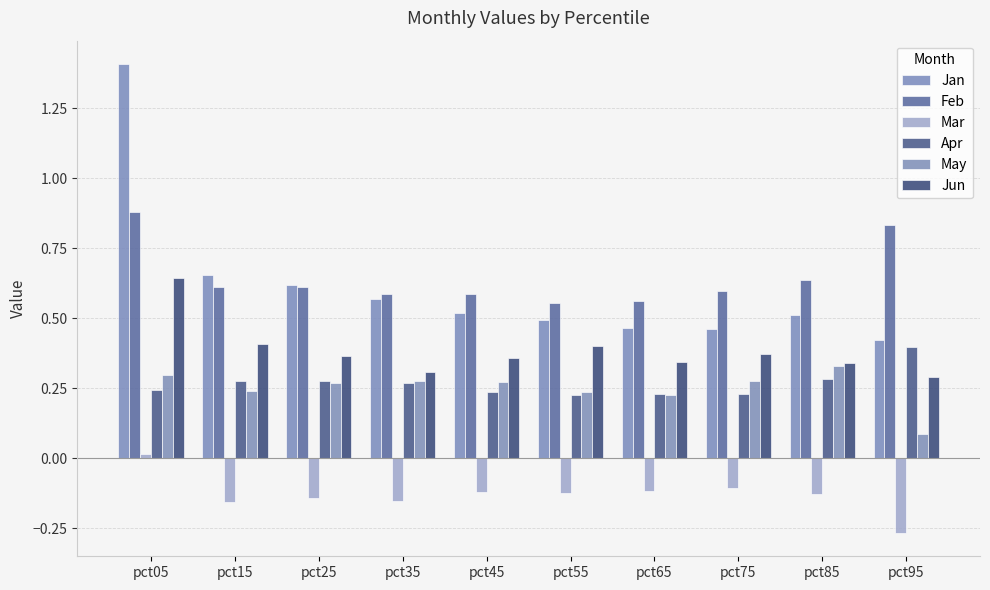

What is the average value of the Feb series?

0.6